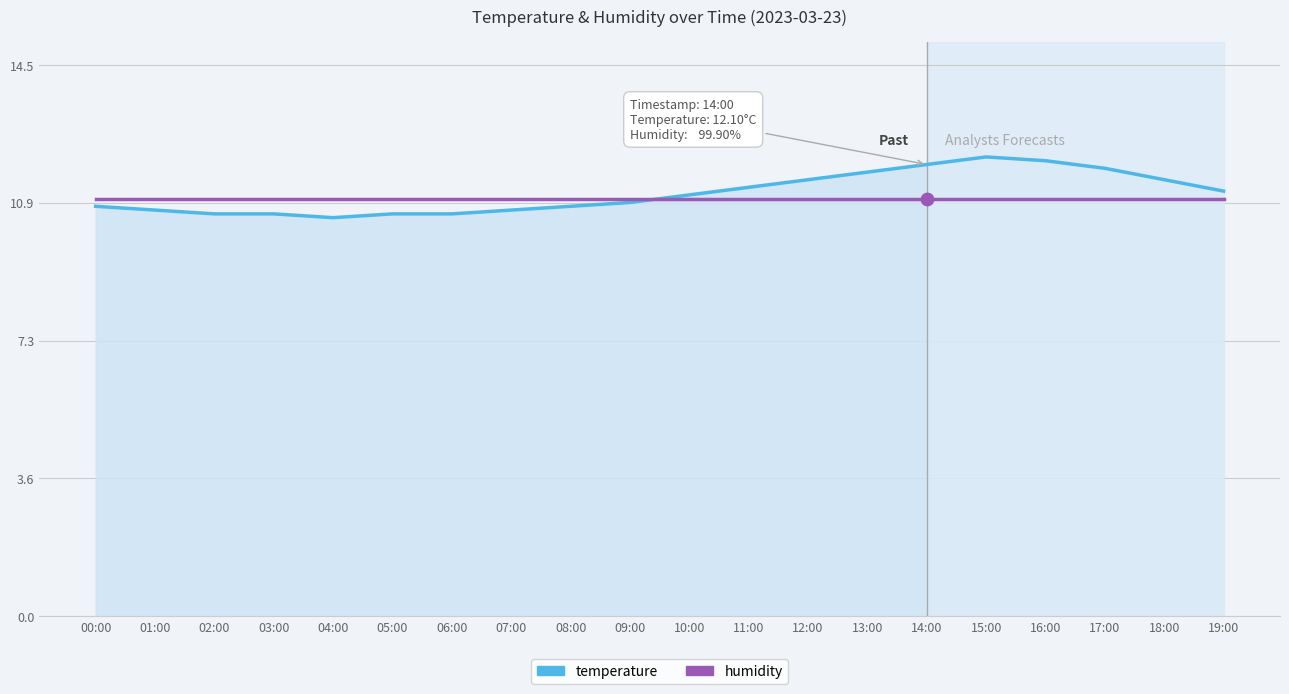

What are all the series names shown in the legend?

temperature, humidity